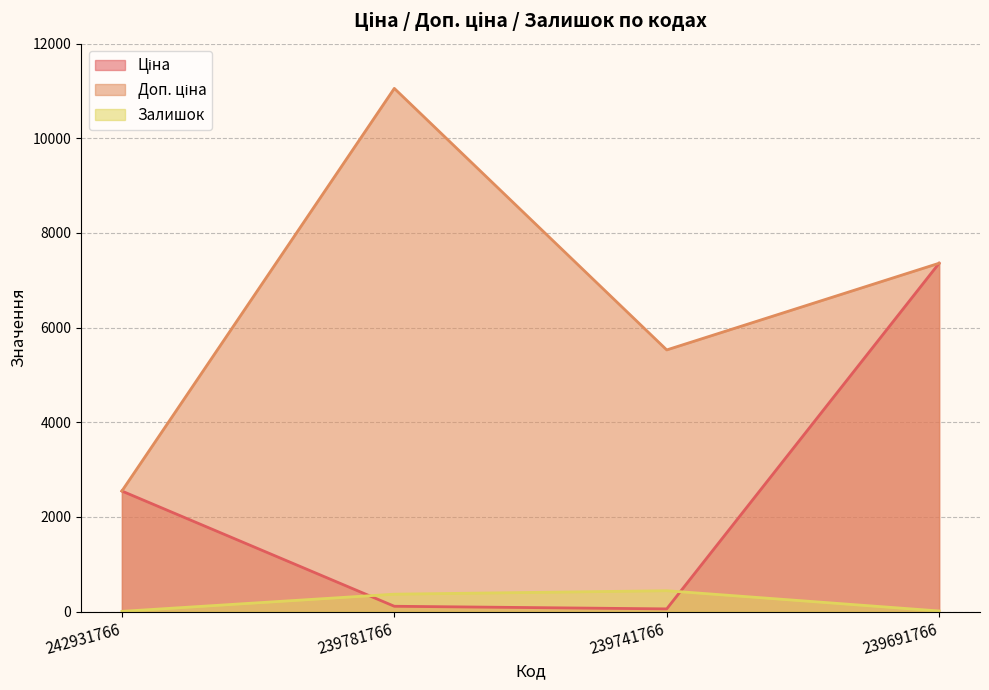

True or false: Доп. ціна and Залишок intersect in this chart.

False